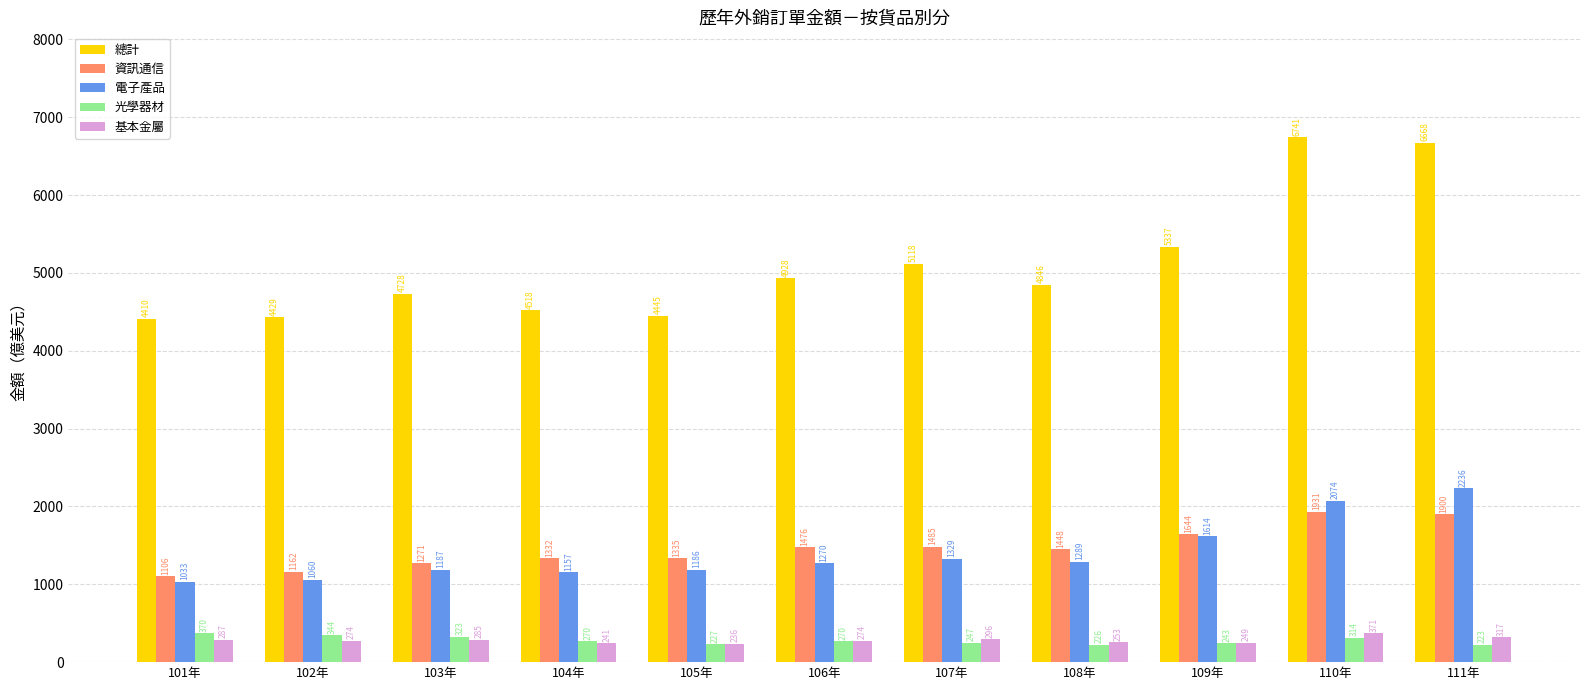

At which category is the sum across all series the highest?

110年